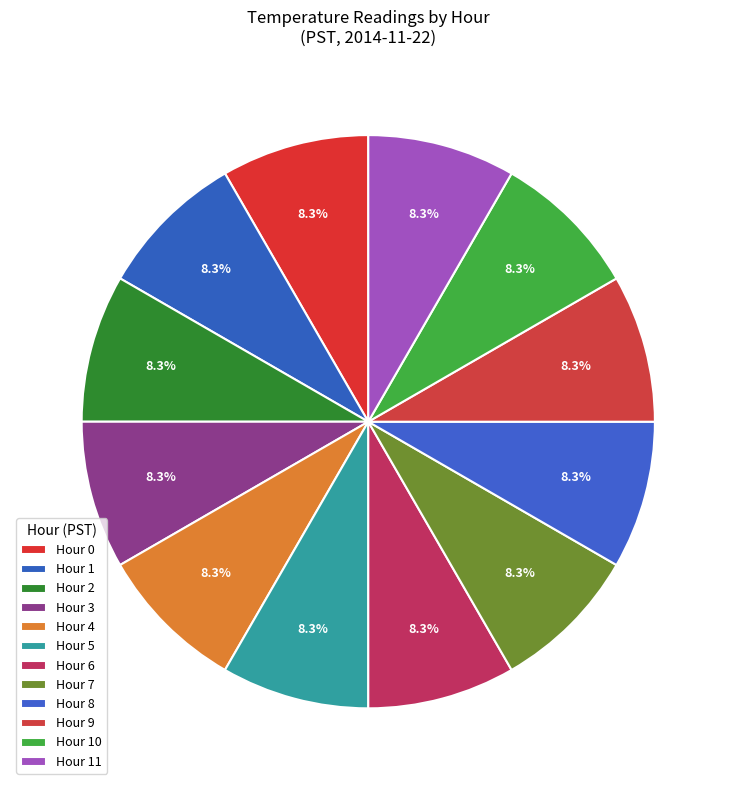

Rank the categories by value from lowest to highest.

Hour 10, Hour 11, Hour 9, Hour 8, Hour 7, Hour 6, Hour 5, Hour 4, Hour 3, Hour 2, Hour 1, Hour 0